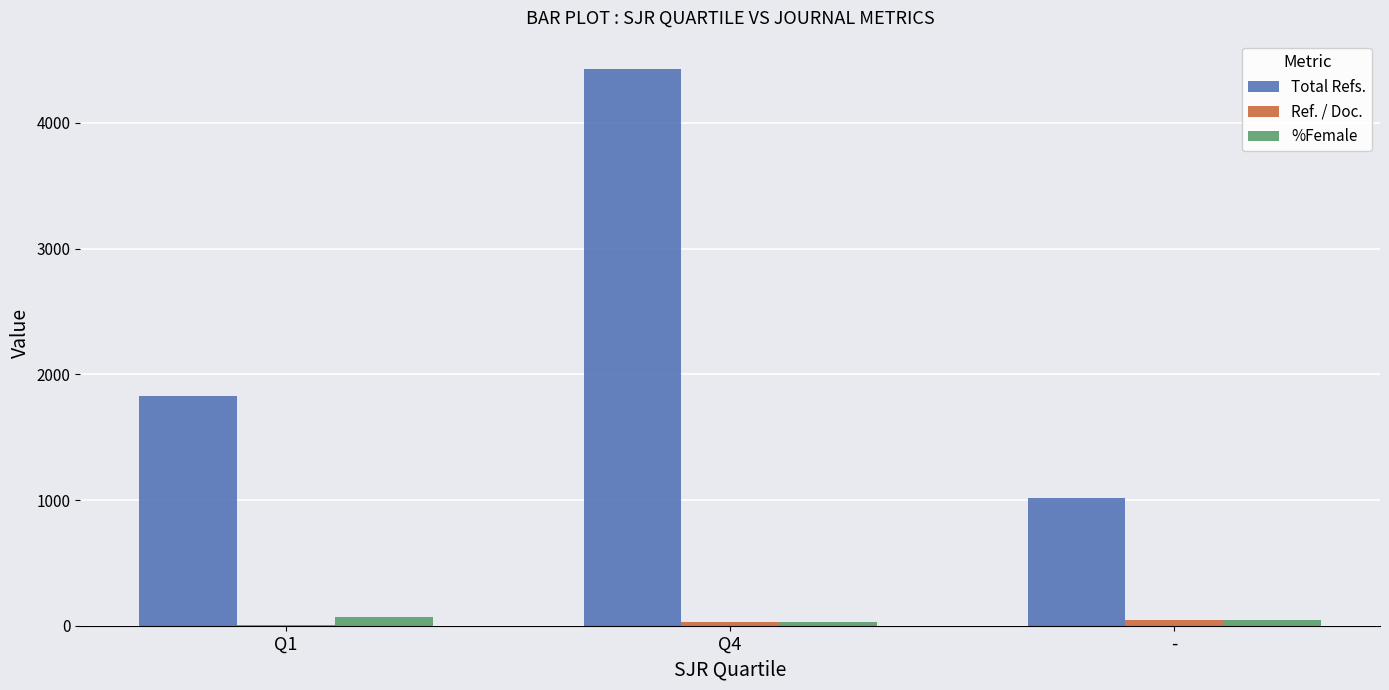

At which category does the chart reach its peak across all series?

Q4